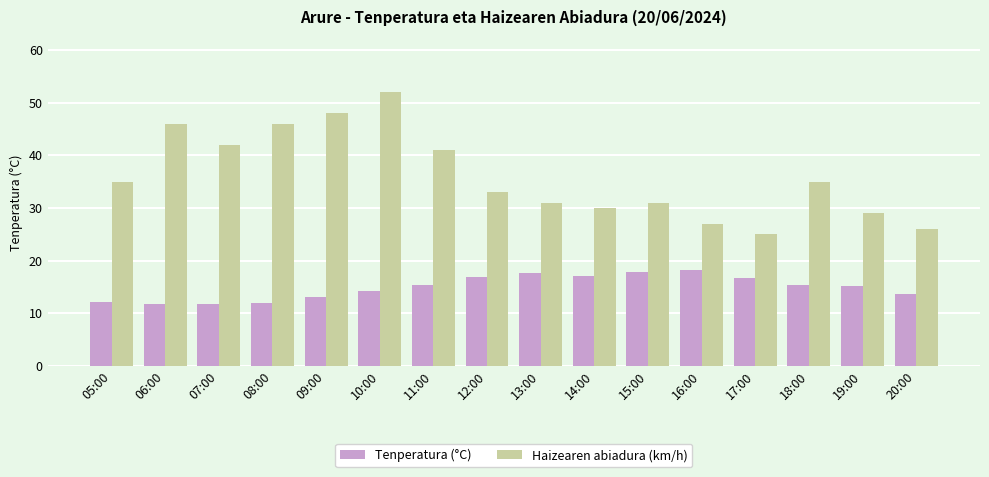

Rank the series at 15:00 from highest to lowest value.

Haizearen abiadura (km/h), Tenperatura (°C)